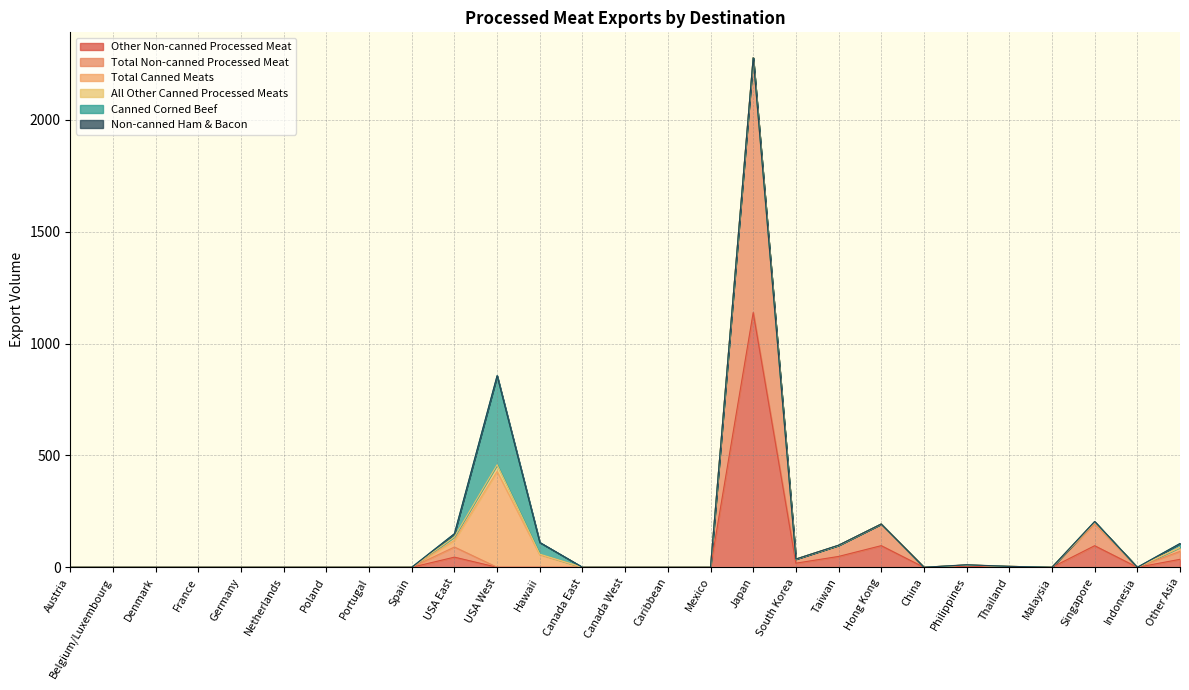

True or false: Total Canned Meats and Canned Corned Beef intersect in this chart.

False